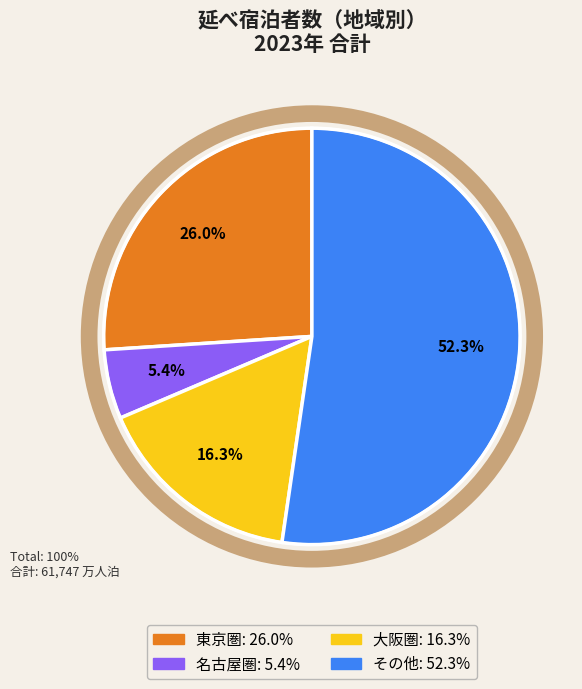

Rank the categories by value from lowest to highest.

名古屋圏, 大阪圏, 東京圏, その他